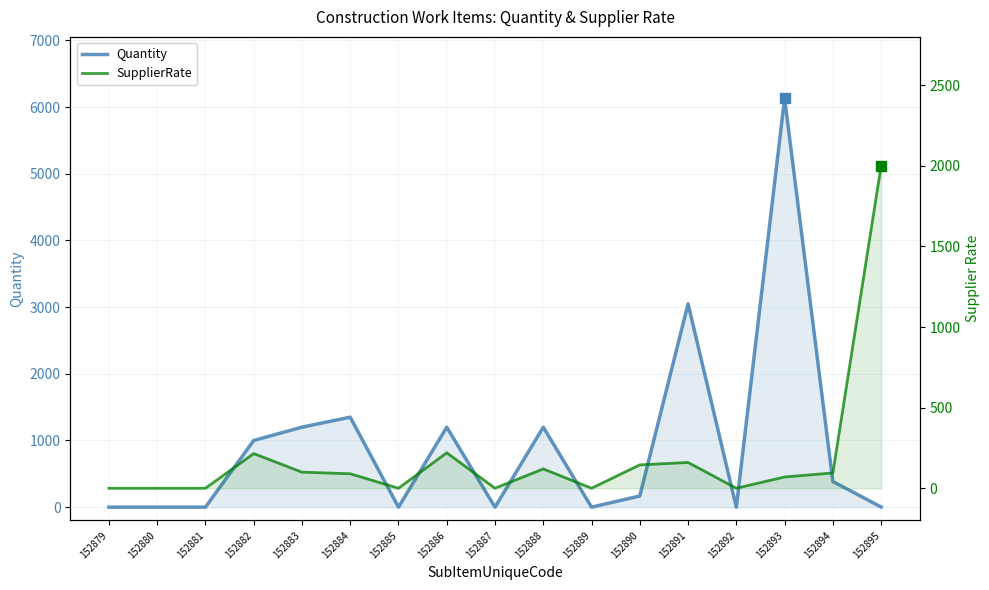

At which category is the sum across all series the highest?

152893